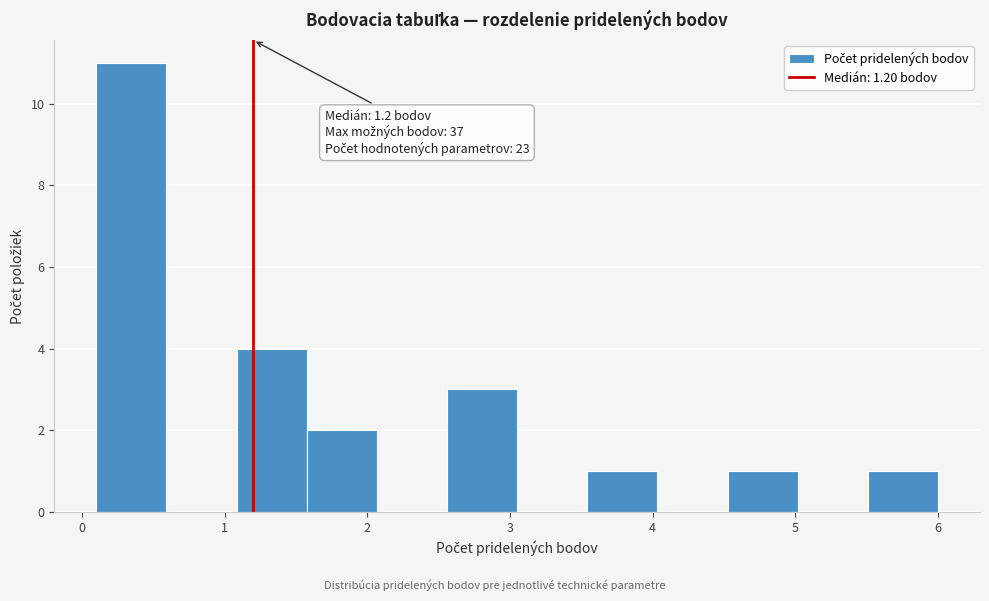

Which range on the x-axis has the tallest bar?

0.1 to 0.6